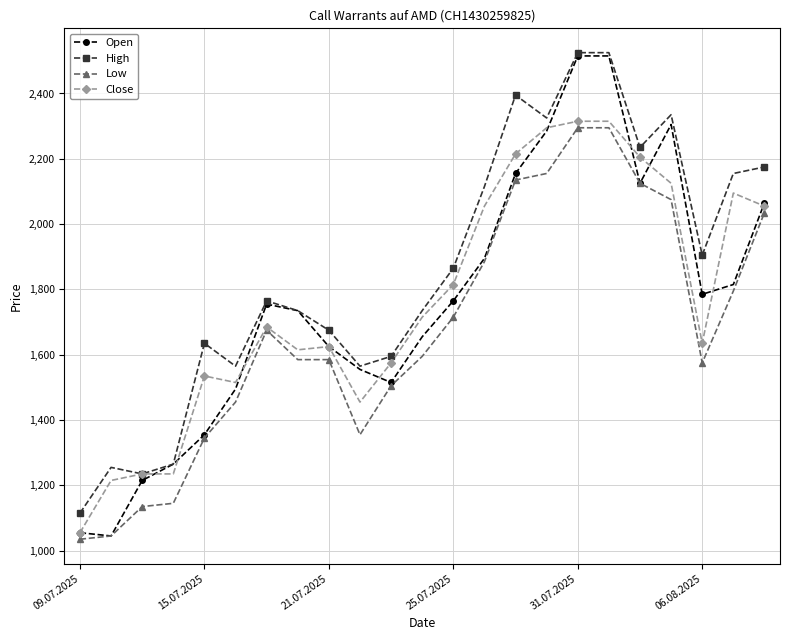

Reading left to right, list all the values displayed in this chart.

Open: 1055	1045	1215	1265	1355	1495	1755	1735	1625	1555	1515	1655	1765	1895	2155	2285	2515	2515	2125	2305	1785	1815	2065
High: 1115	1255	1235	1265	1635	1565	1765	1735	1675	1565	1595	1735	1865	2115	2395	2325	2525	2525	2235	2335	1905	2155	2175
Low: 1035	1045	1135	1145	1345	1455	1675	1585	1585	1355	1505	1595	1715	1885	2135	2155	2295	2295	2125	2075	1575	1795	2035
Close: 1055	1215	1235	1235	1535	1515	1685	1615	1625	1455	1575	1715	1815	2055	2215	2295	2315	2315	2205	2125	1635	2095	2055